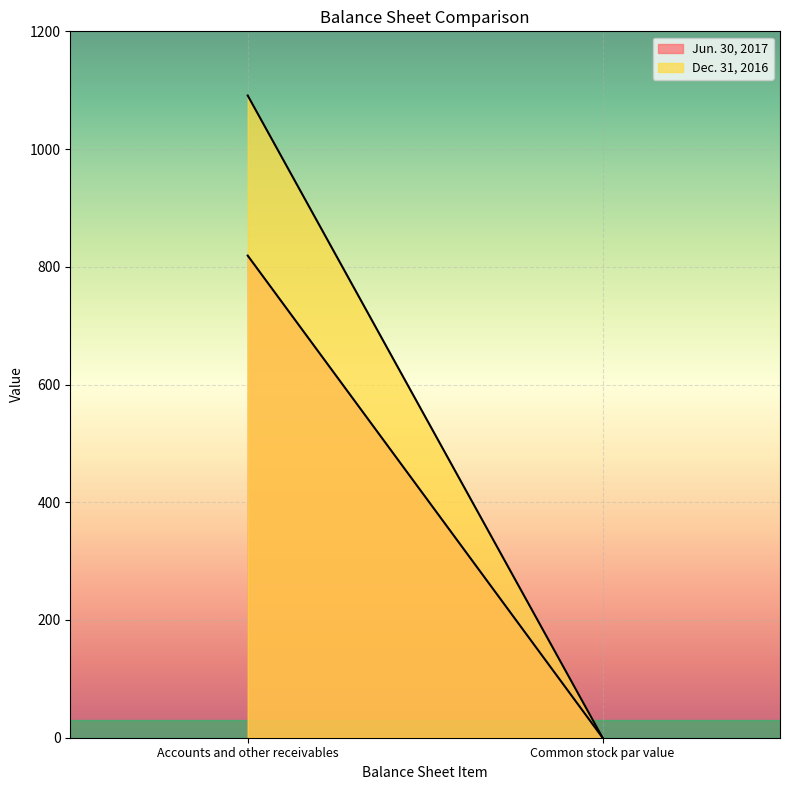

What is the spread (max minus min) of values at Accounts and other receivables?

272.0